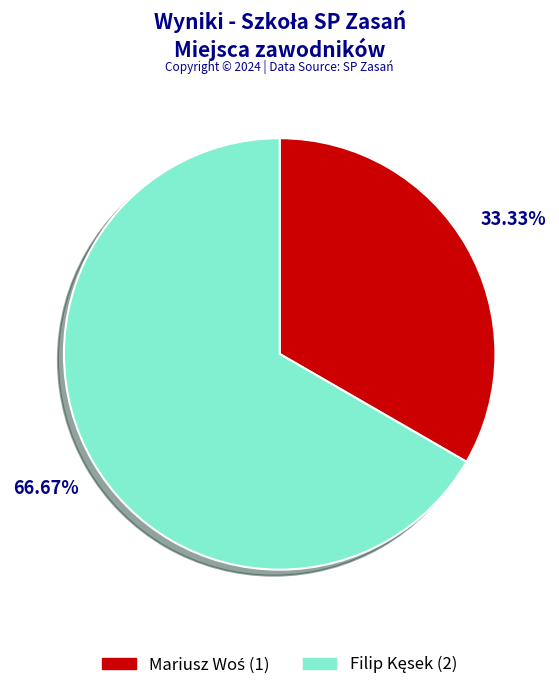

Does any single category account for the majority?

Yes